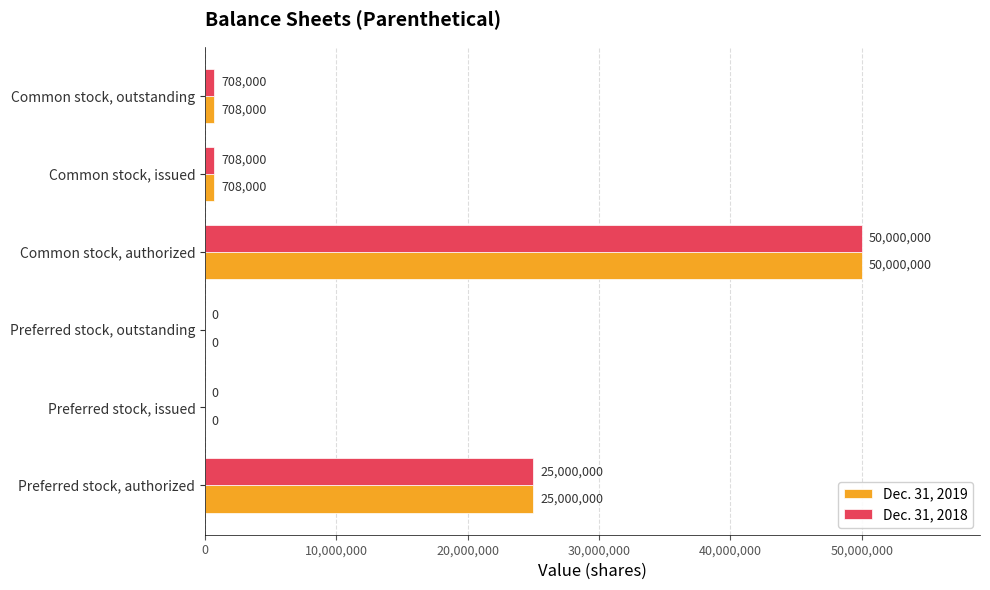

What are all the series names shown in the legend?

Dec. 31, 2019, Dec. 31, 2018